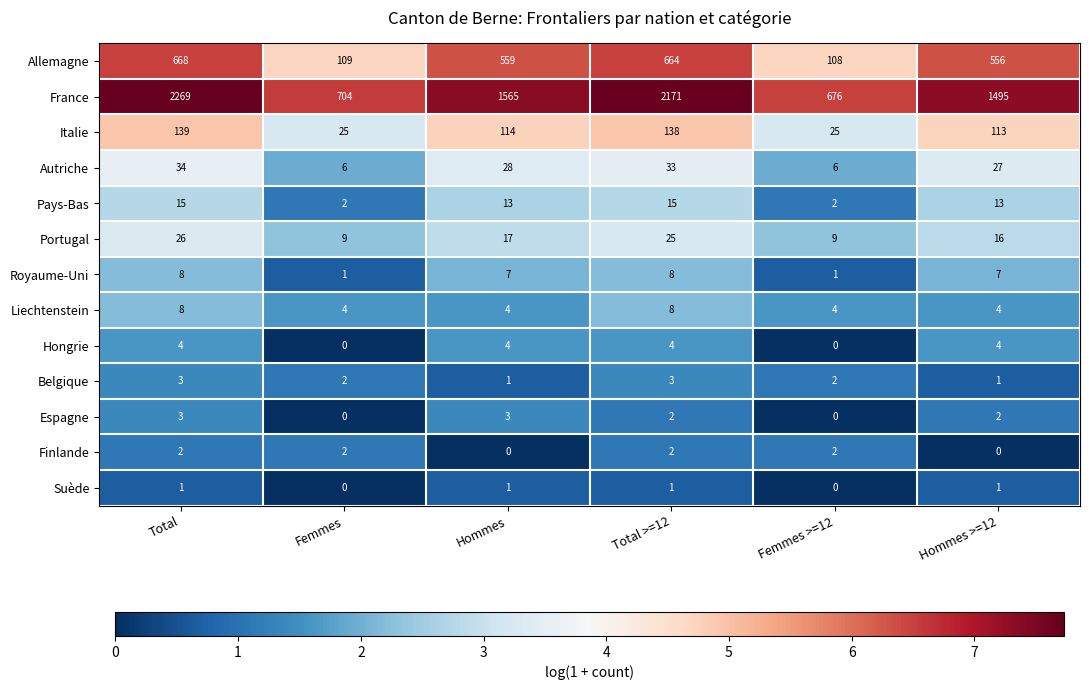

Count the Pays-Bas values in the range 2 to 15.

6